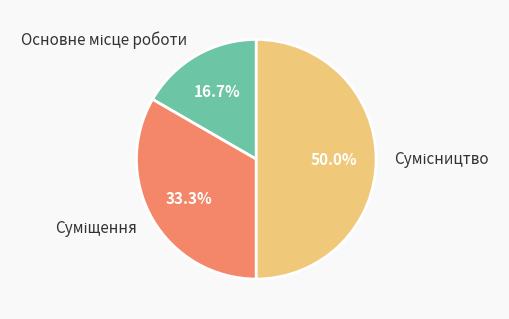

How many slices are in this pie chart?

3